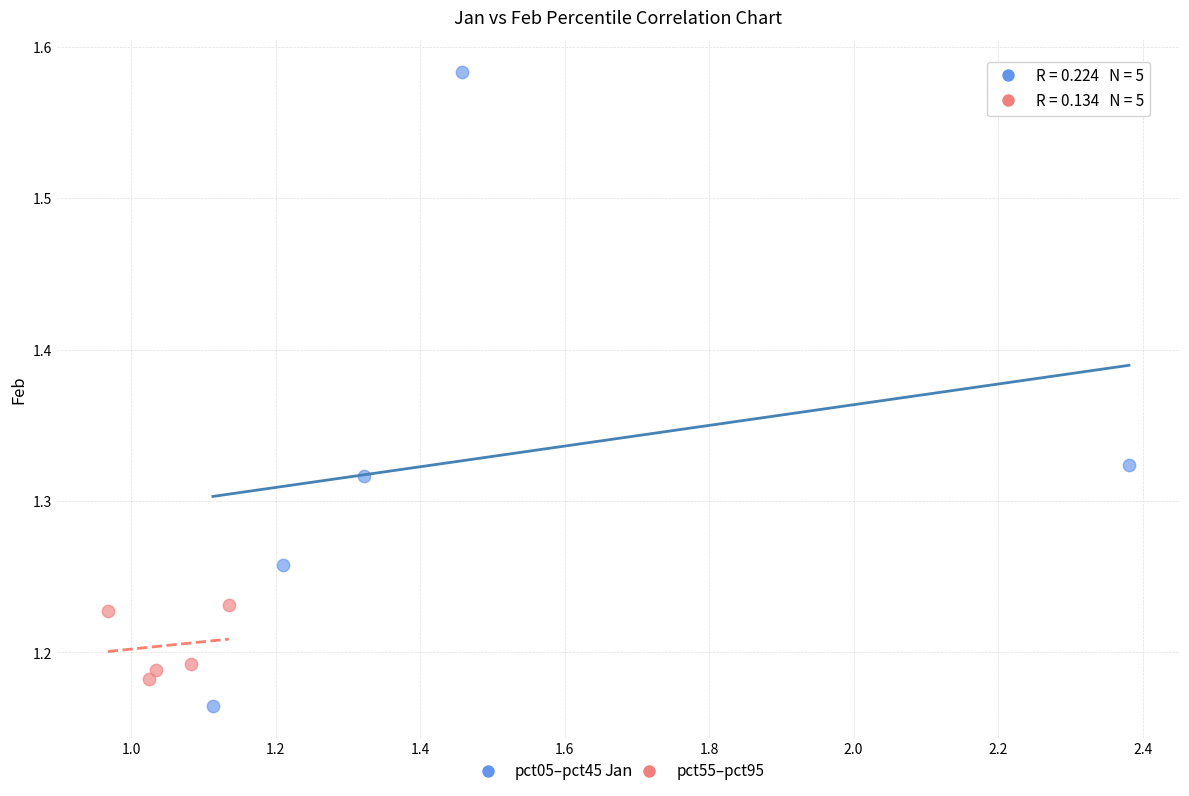

Which series reaches the maximum Y coordinate?

pct05–pct45